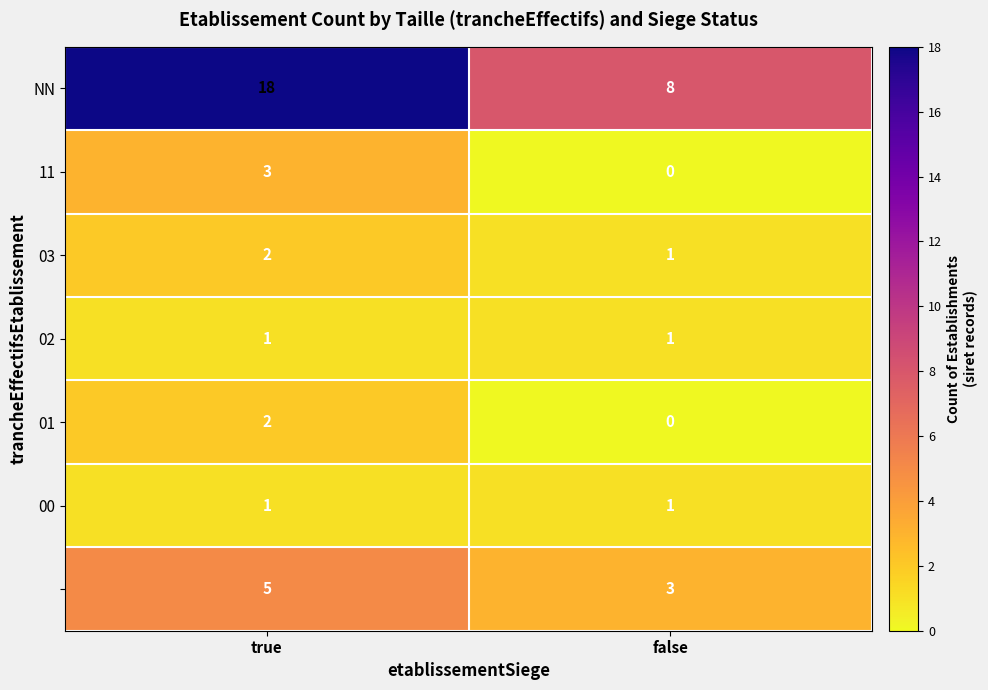

What is the spread (max minus min) of values at false?

8